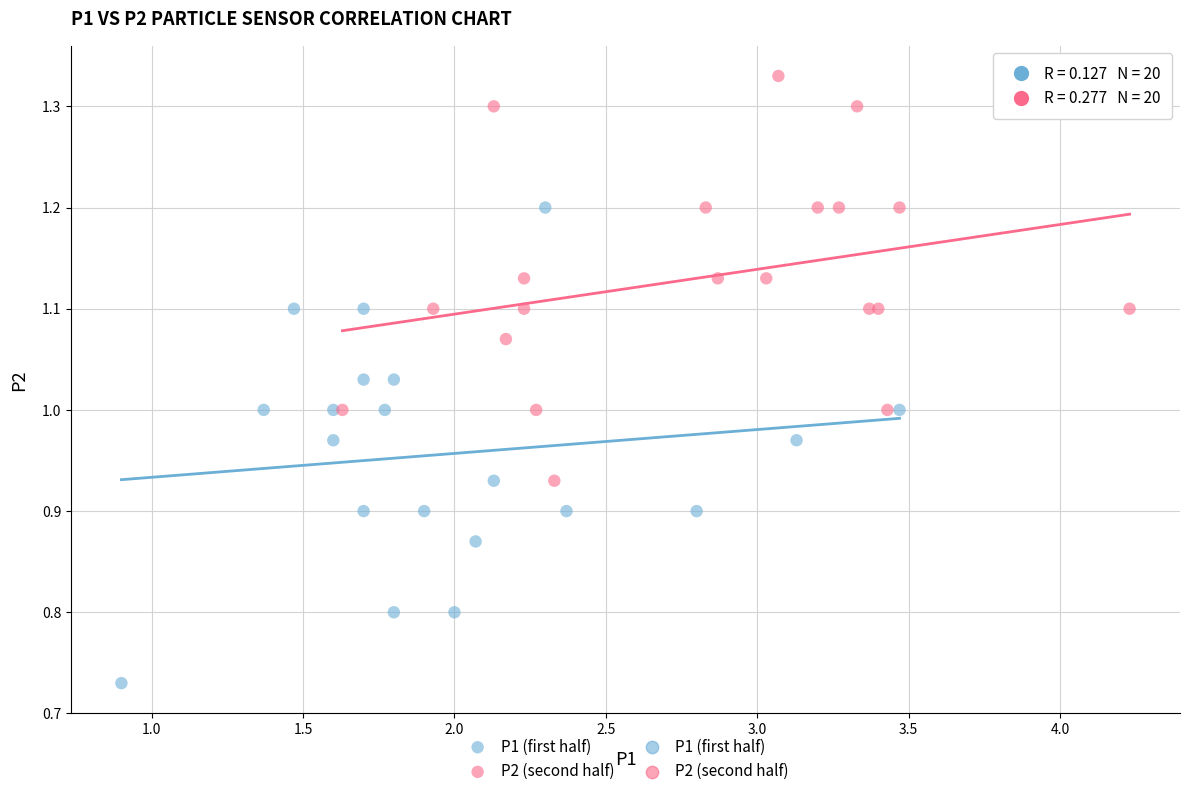

Which series contains the lowest Y value?

P1 (first half)